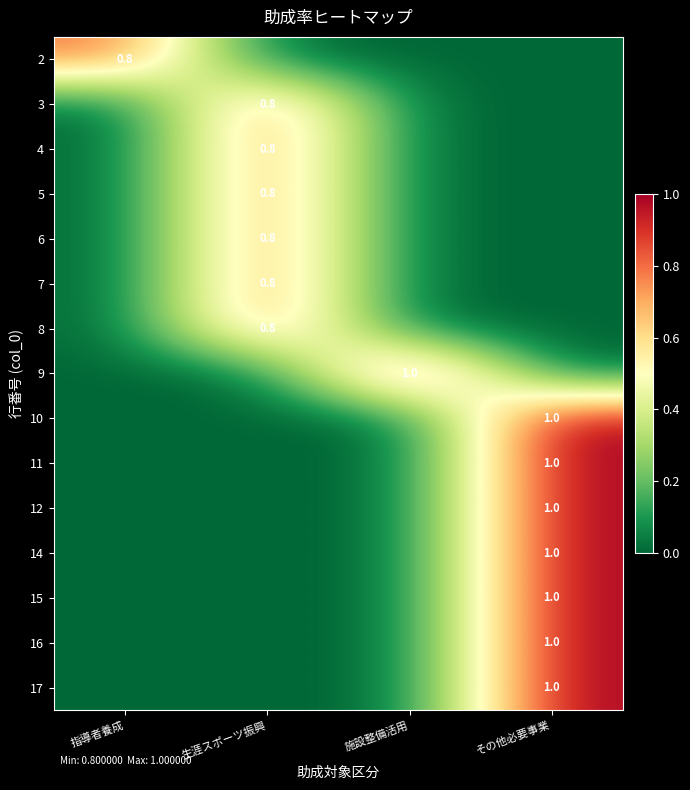

The 5 series shows 0.8 at 生涯スポーツ振興. True or false?

True